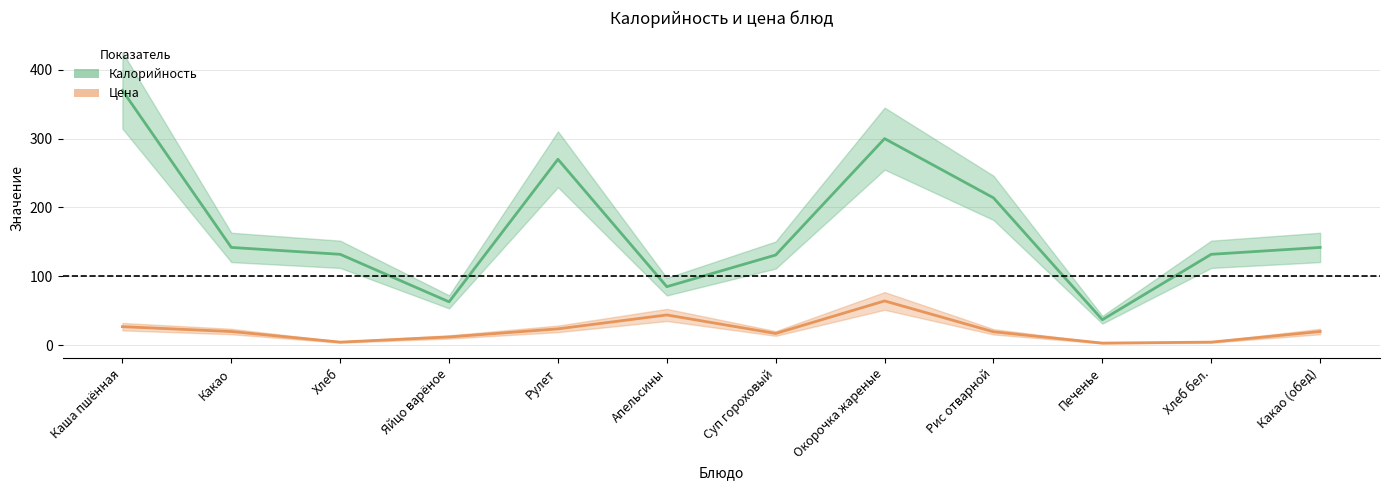

What value does the Цена series have at Хлеб бел.?

4.5